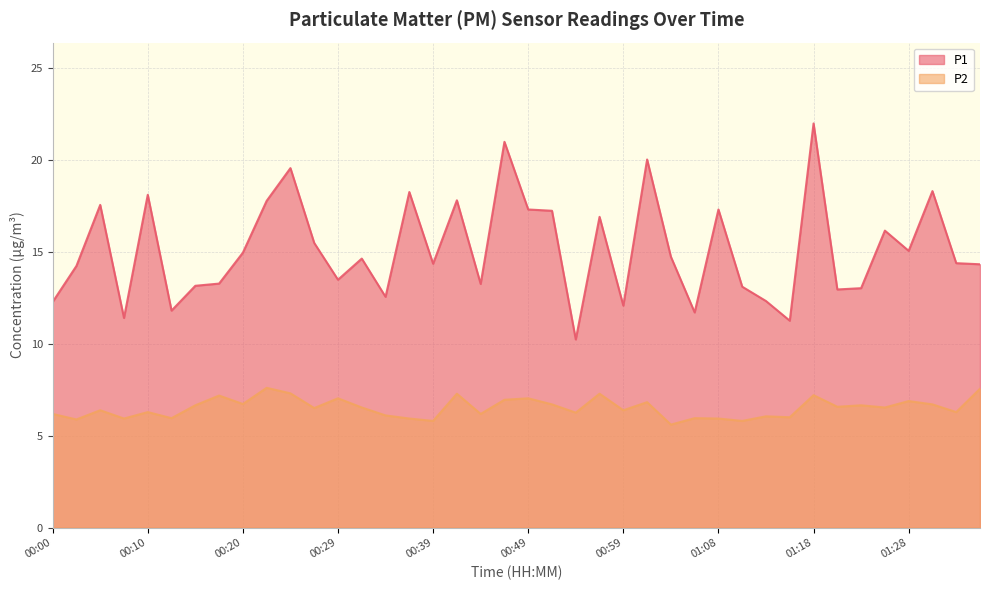

Is it true that P2 equals 8.0 at 00:12?

False